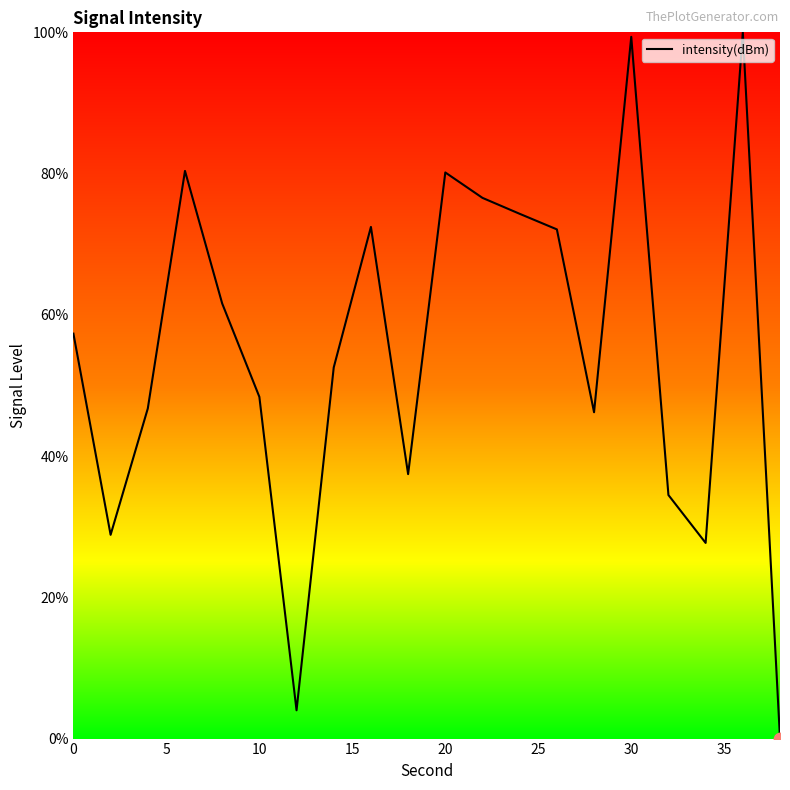

What is the difference between the maximum and minimum values?

100.0